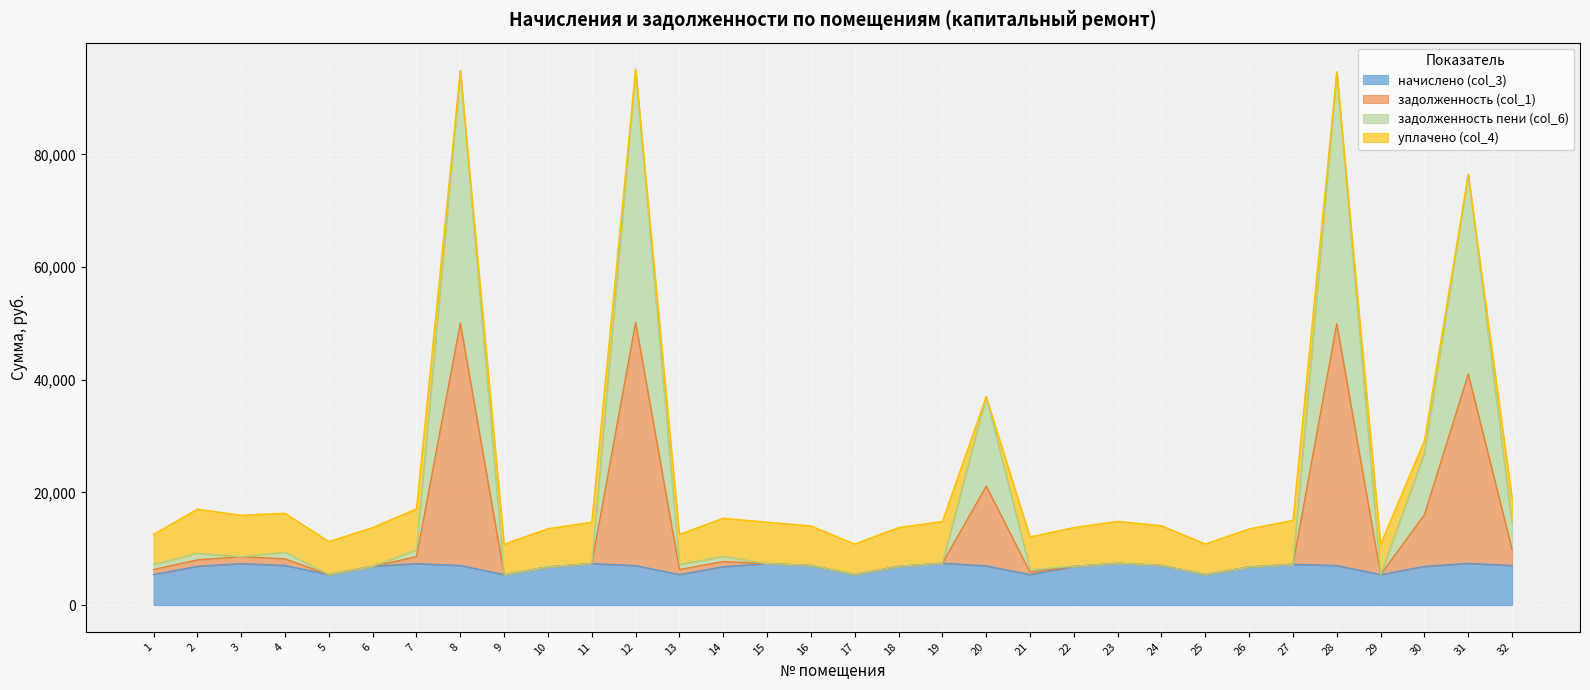

Does the chart display data point markers on the line(s)?

No